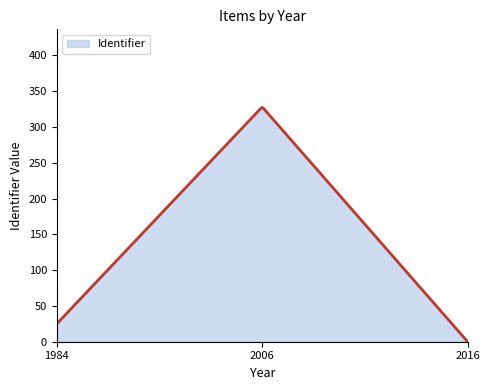

What is the greatest value displayed?

327.0